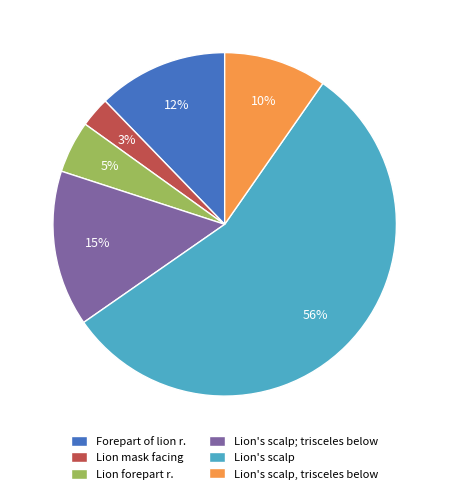

The Lion's scalp slice represents 56% of the pie. True or false?

True